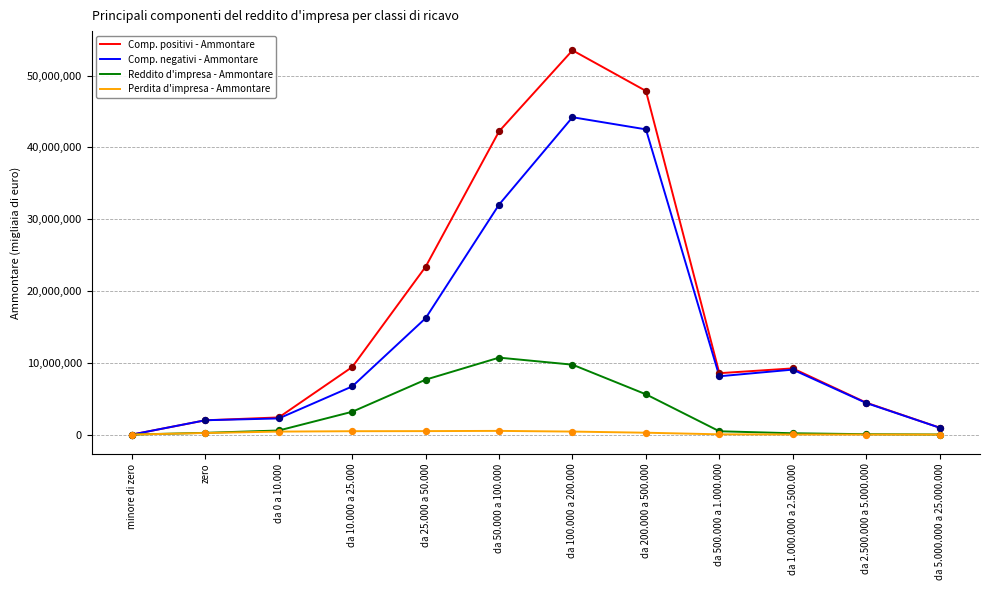

Which series has the largest total across all categories?

Comp. positivi - Ammontare